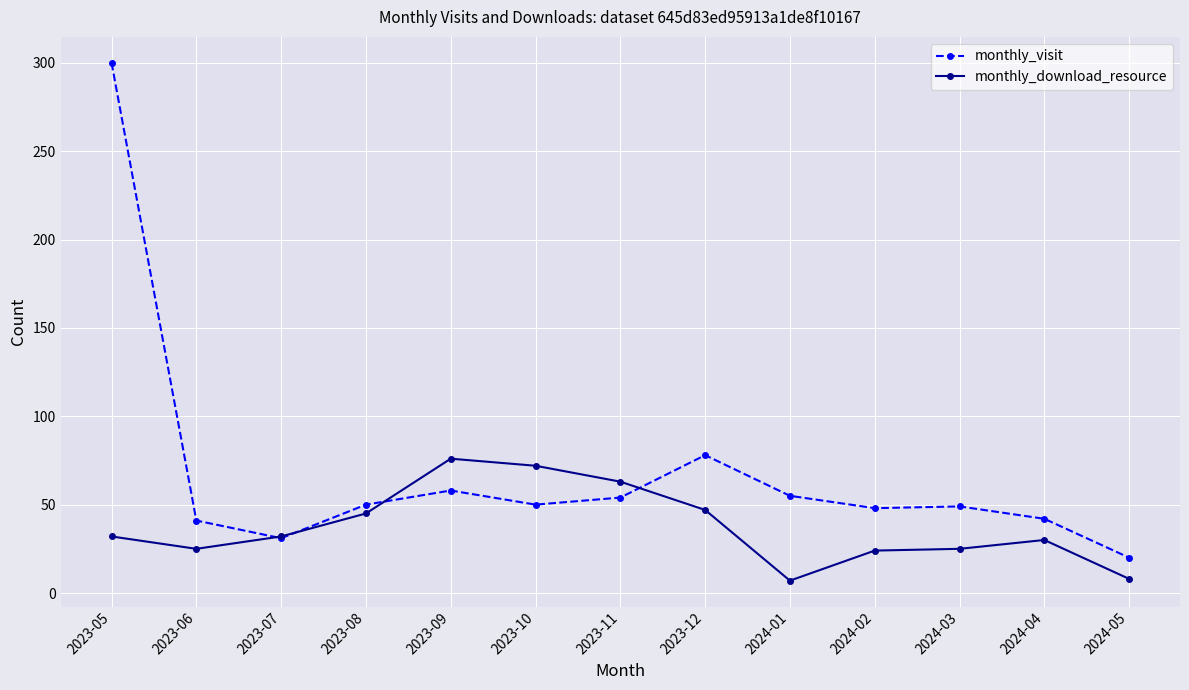

Is it true that monthly_download_resource equals 7 at 2024-01?

True